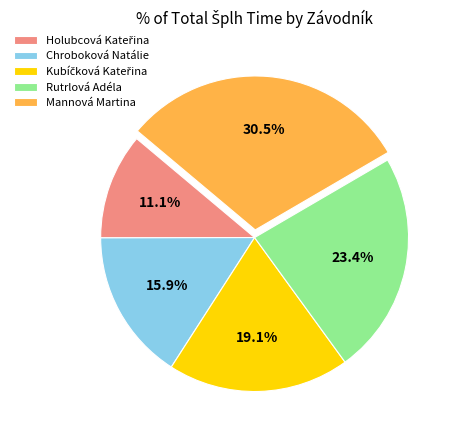

Approximately how many times larger is the value at Chroboková Natálie compared to Mannová Martina?

0.5